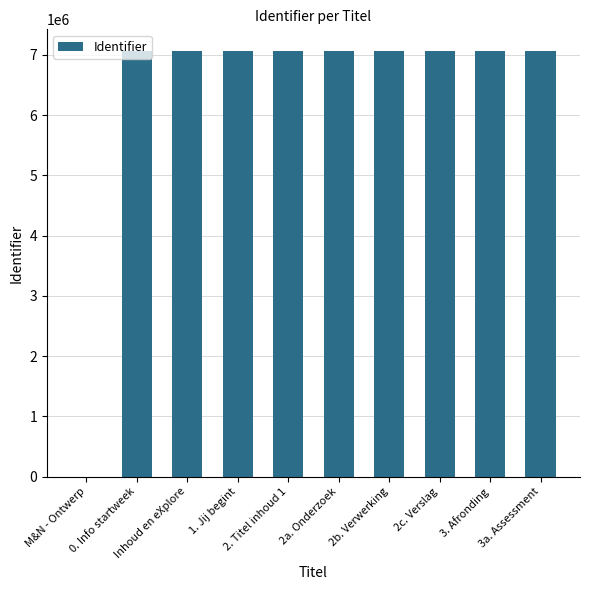

What is the sum of all values?

63622292